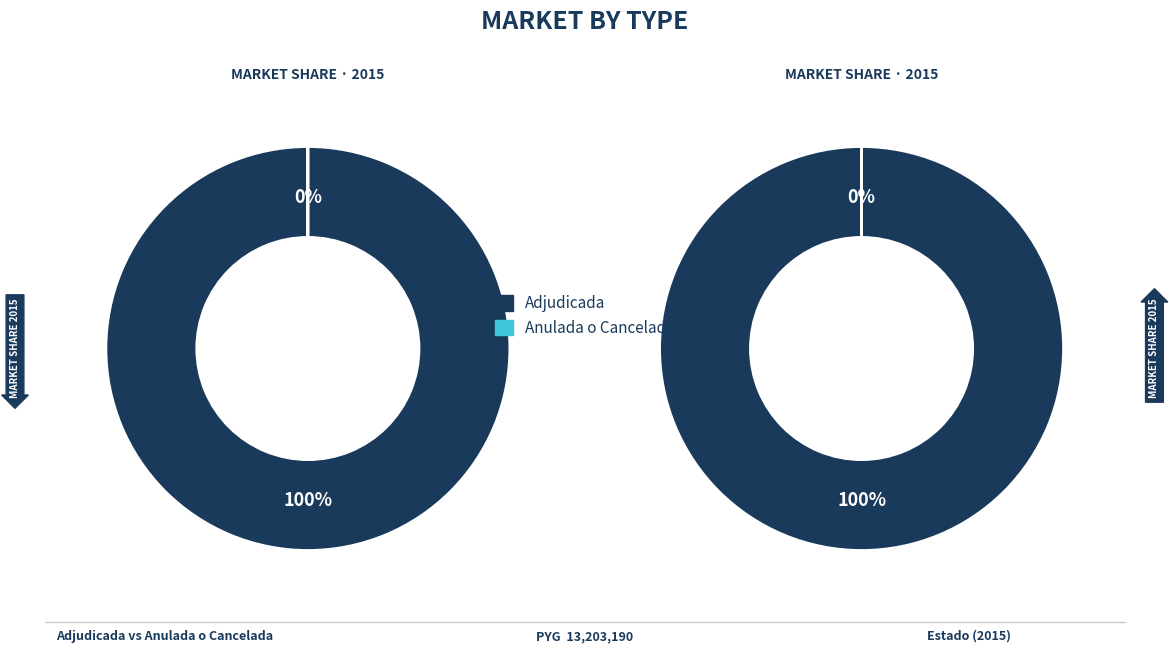

To the nearest percent, what is the difference between the 287631-publicidad-propaganda-3 and 287631-publicidad-propaganda-1 slice percentages?

100%